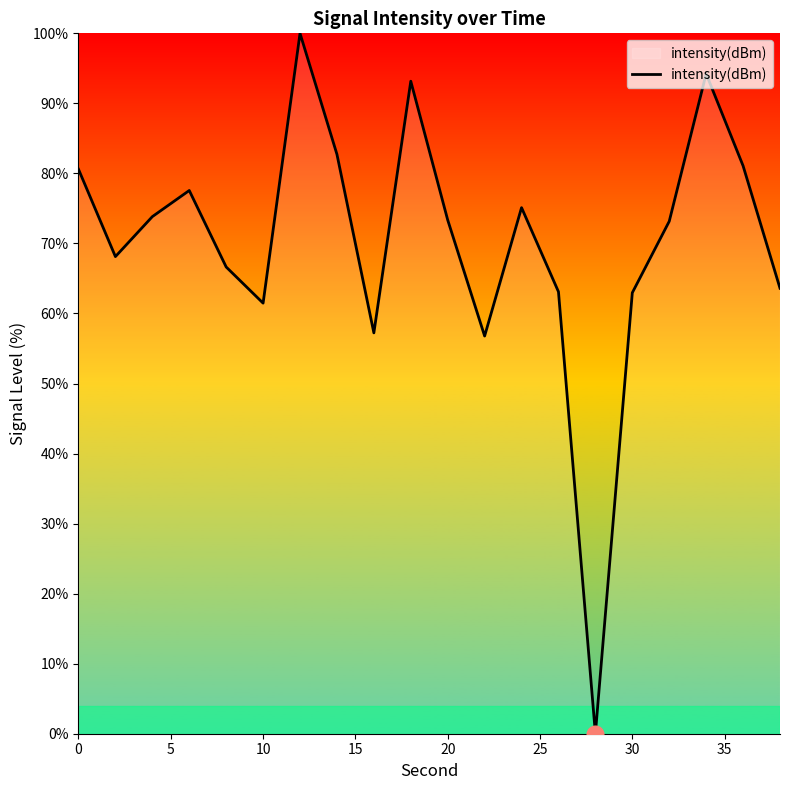

What is the greatest value displayed?

100.0